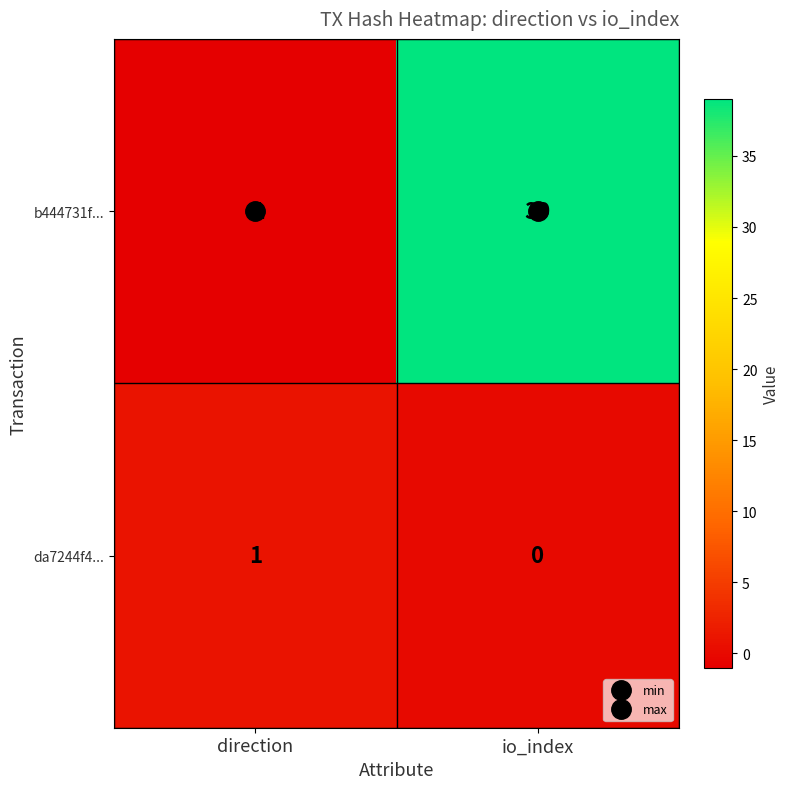

What is the difference between the highest and lowest values at io_index?

39